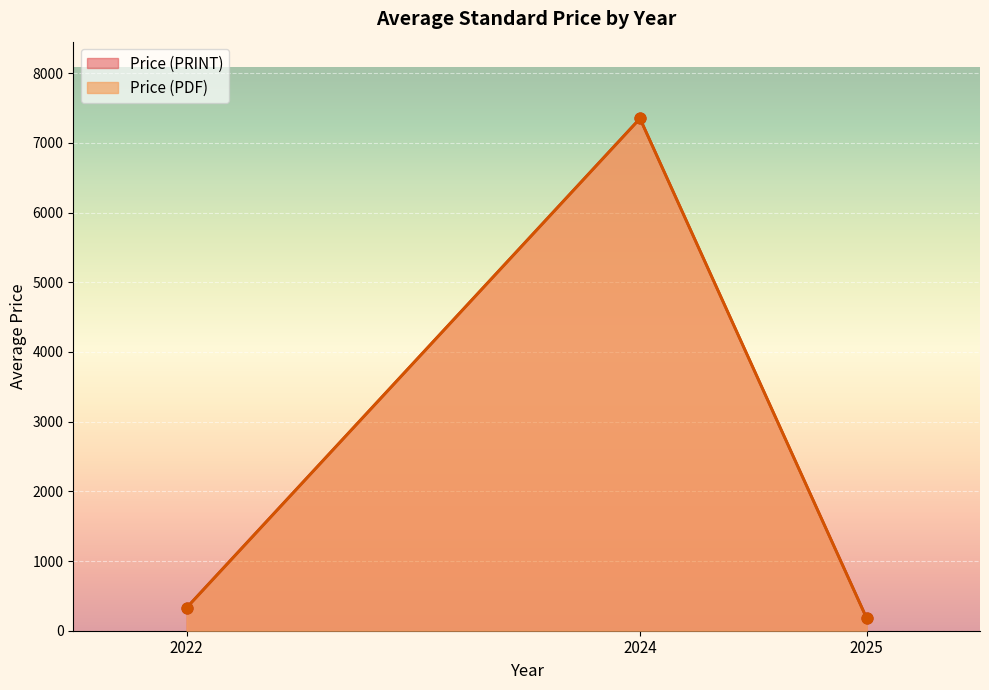

At how many categories does at least one series exceed 2094?

2